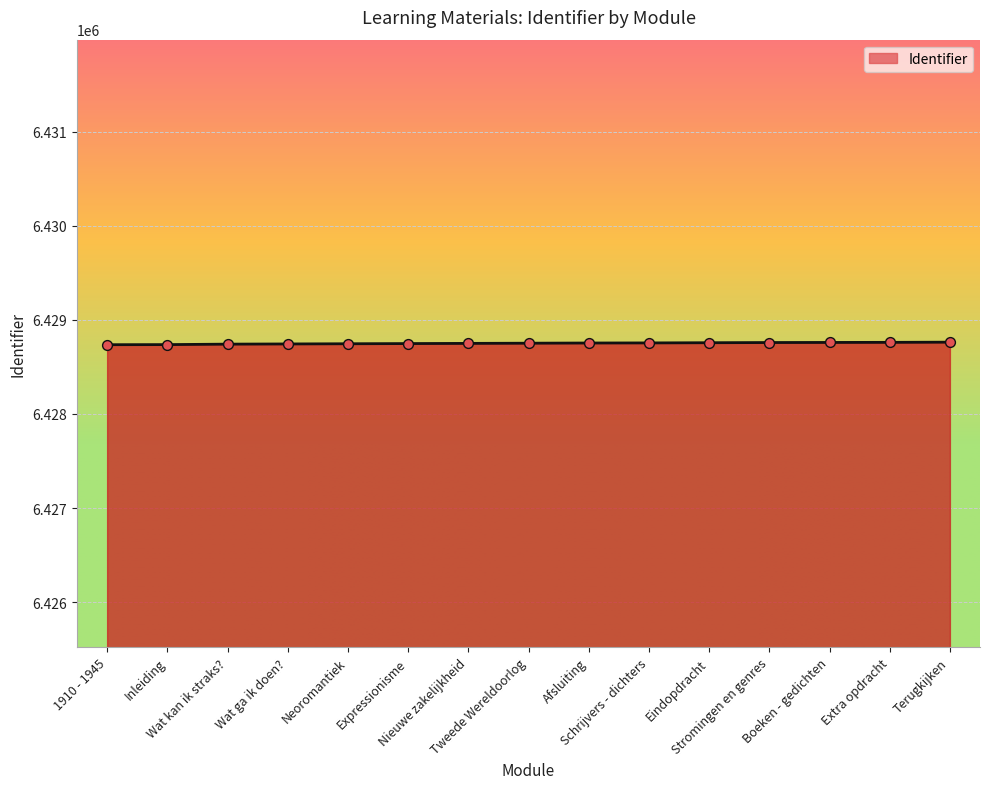

What is the maximum value shown in the chart?

6428763